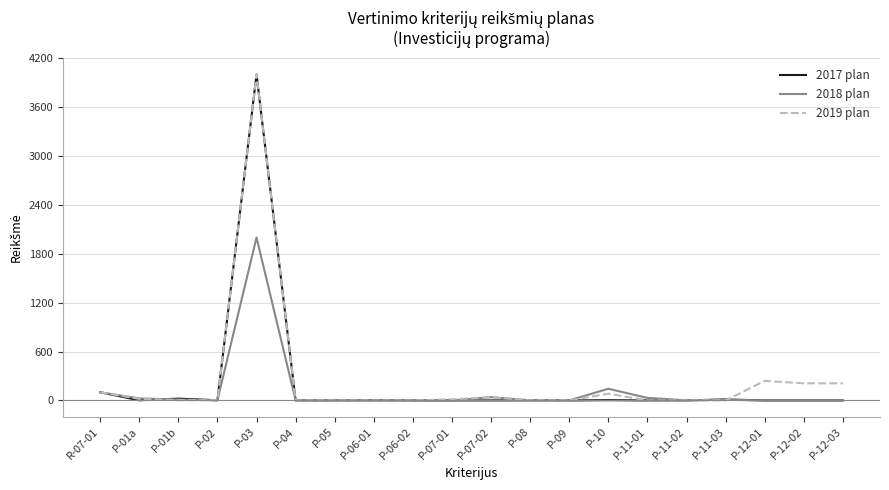

At which label is 2018 plan closest to 1000?

P-10